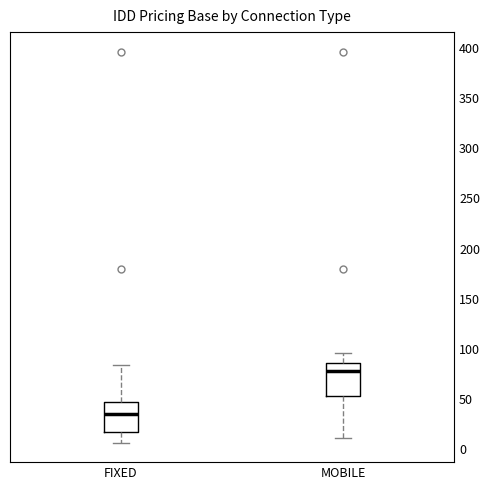

Where does the median line of the box for FIXED sit on the y-axis? The values are not printed on the chart, so give them approximately, as read against the axis.

35